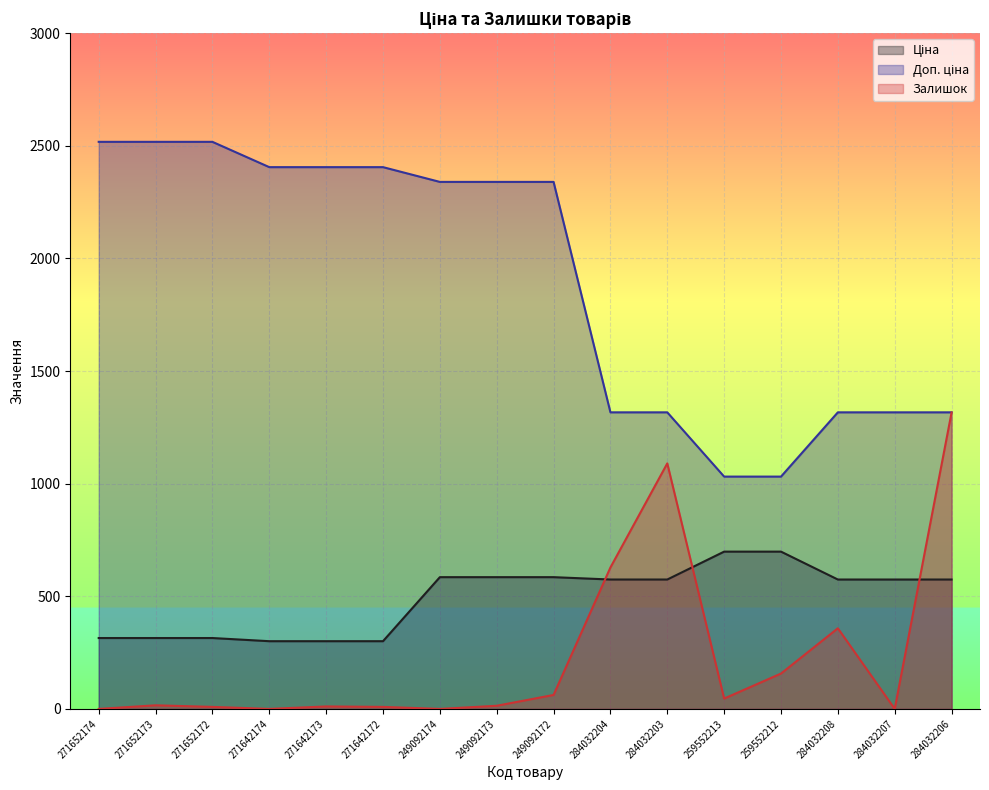

What is the highest value of the Залишок series?

1316.0